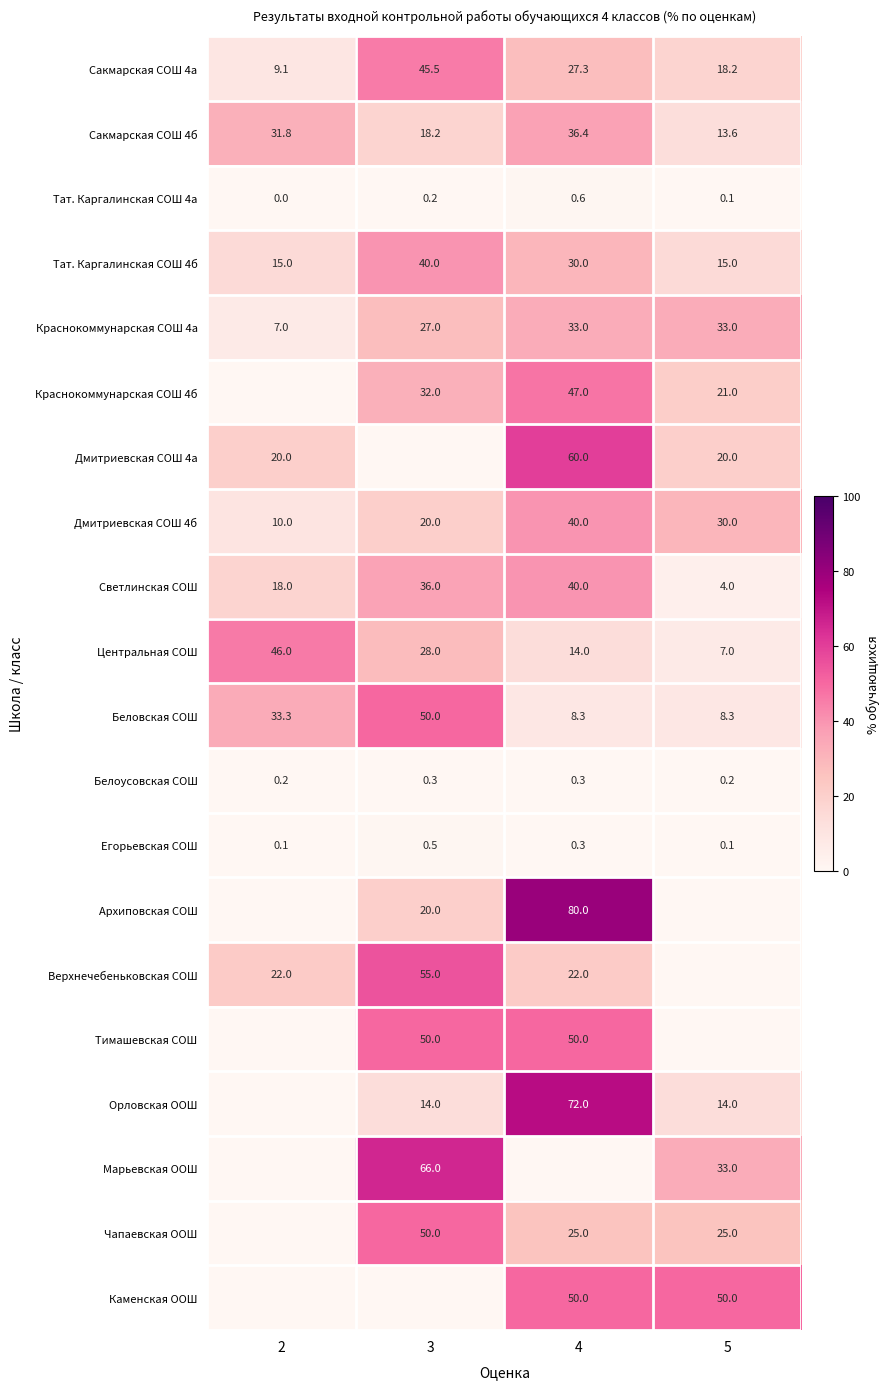

What value does the Светлинская СОШ series have at 3?

36.0